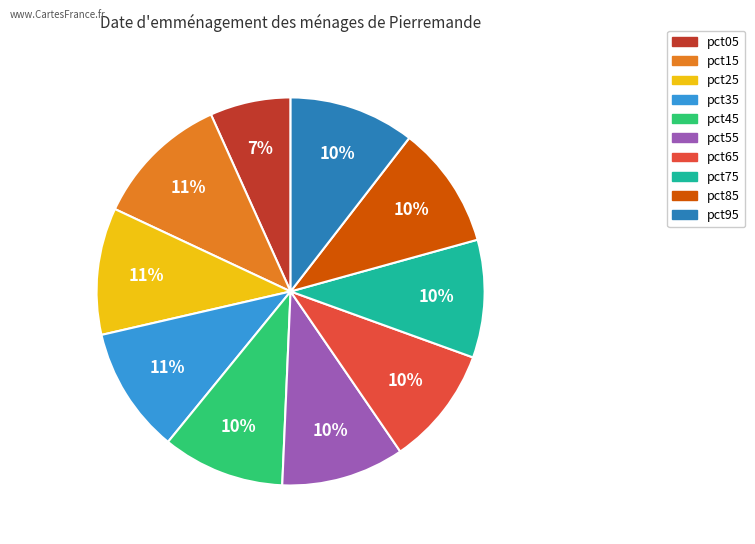

What percentage is the pct65 slice, to the nearest percent?

10%